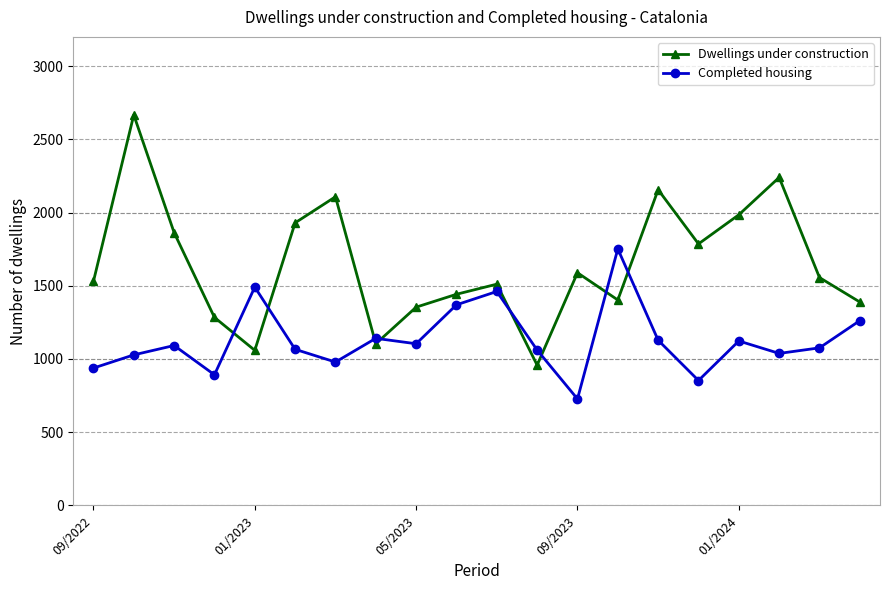

Which series has the largest total across all categories?

Dwellings under construction